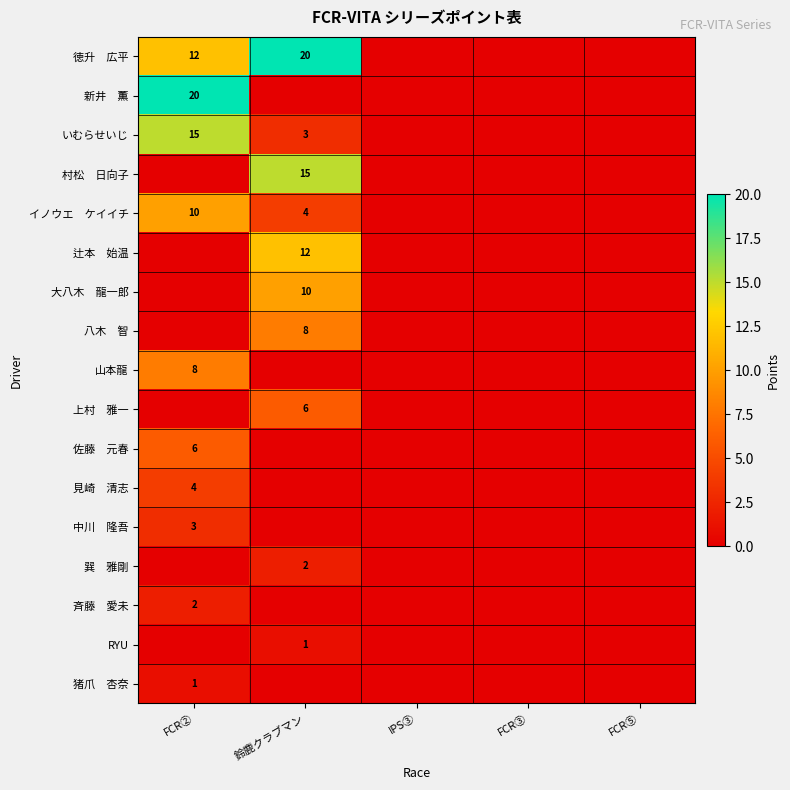

The value of 山本龍 at FCR② is 8. True or false?

True